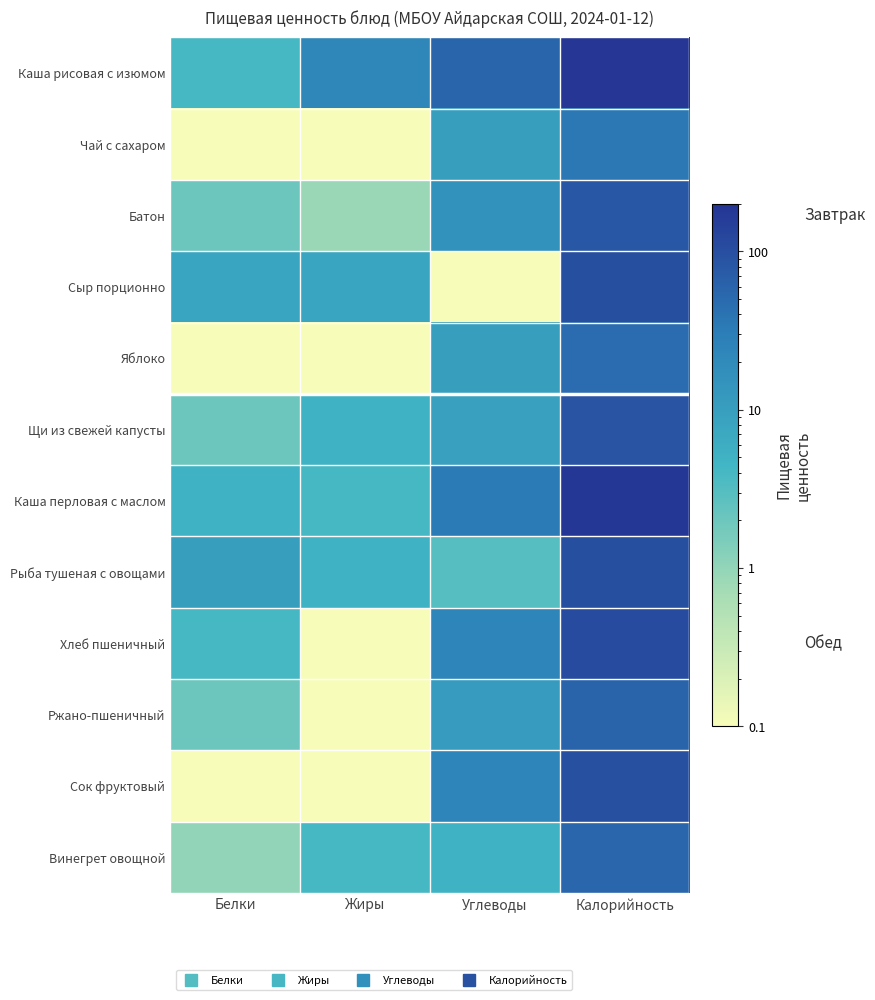

How many distinct data groups are displayed?

12